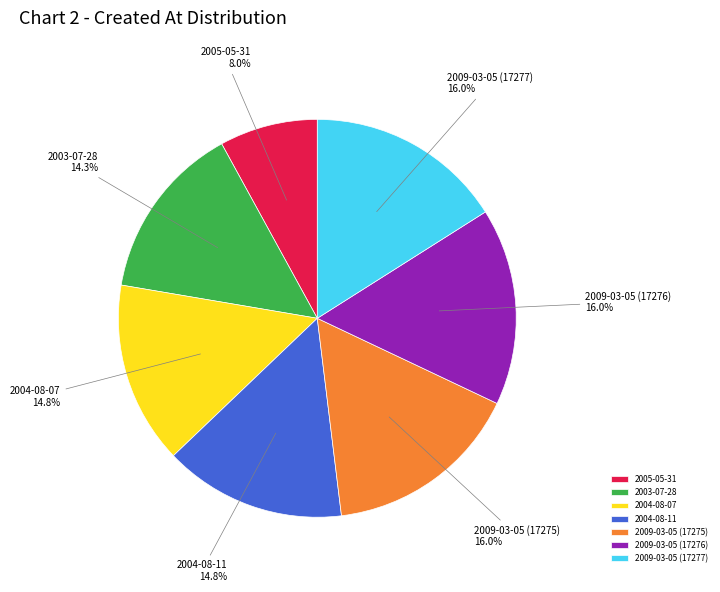

Which slice is the smallest?

2005-05-31